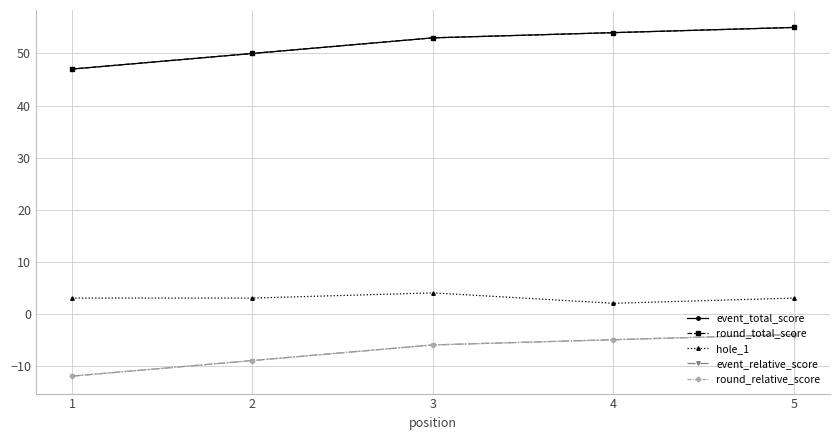

True or false: hole_1 and event_total_score cross at least once.

False